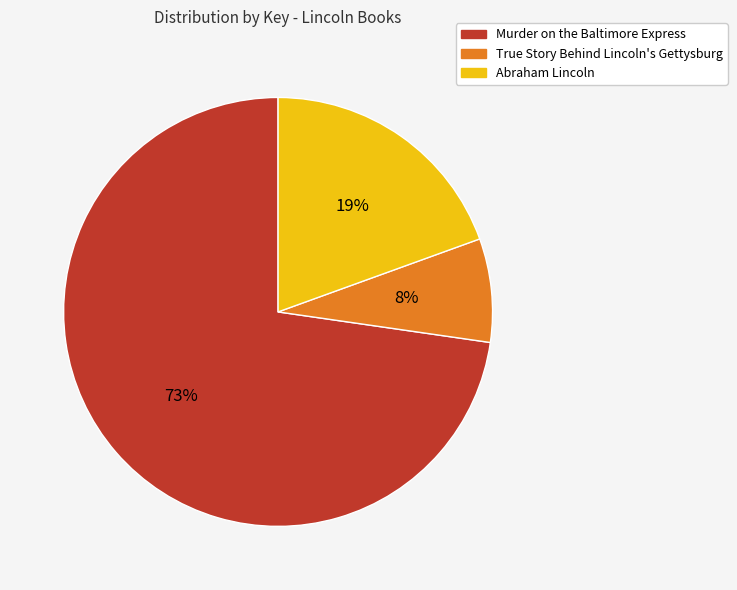

Which has a higher value, Murder on the Baltimore Express or Abraham Lincoln?

Murder on the Baltimore Express